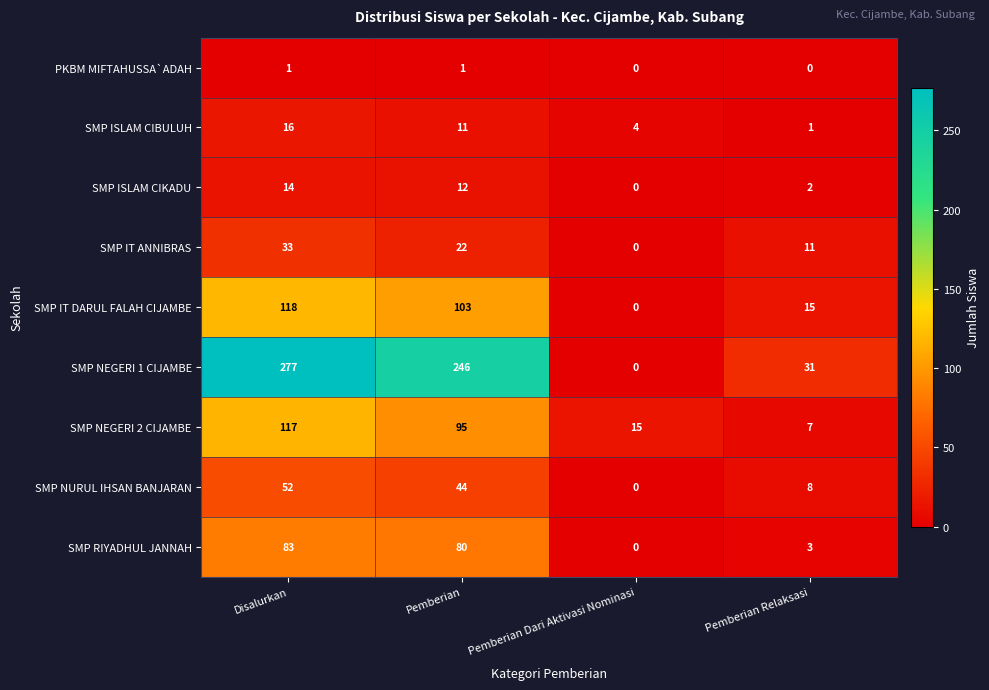

What is the difference between the maximum and minimum values in the SMP NURUL IHSAN BANJARAN series?

52